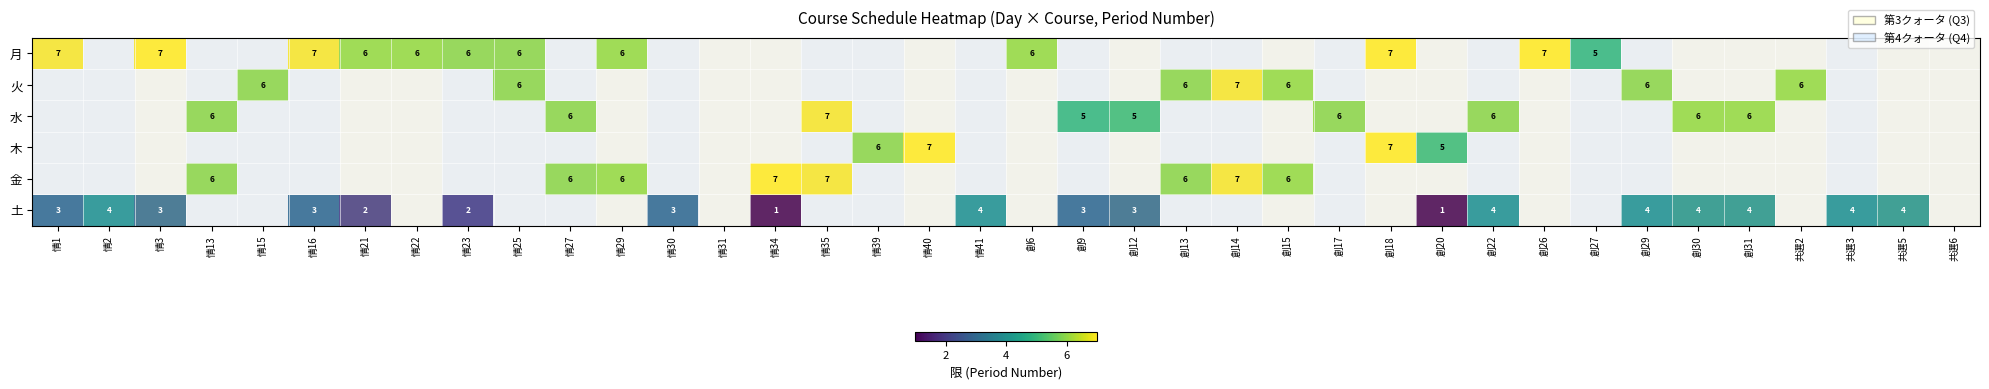

What is the greatest value displayed?

7.0